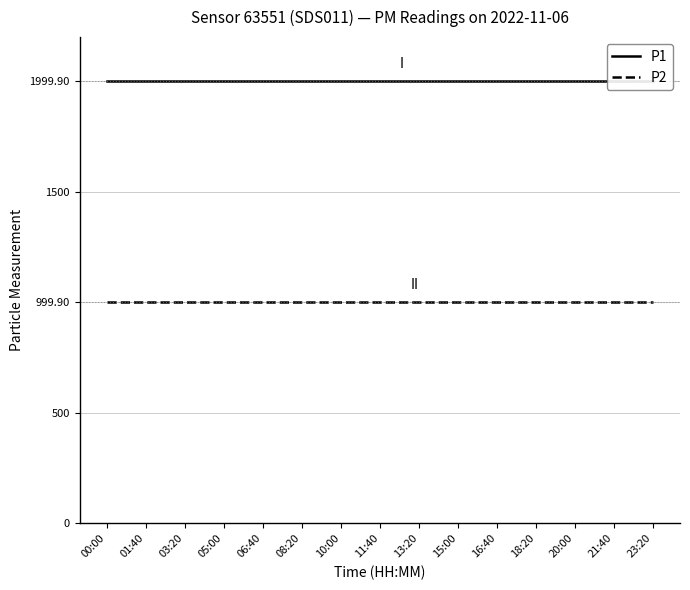

Is it true that P1 equals 1999.9 at 20:00?

True